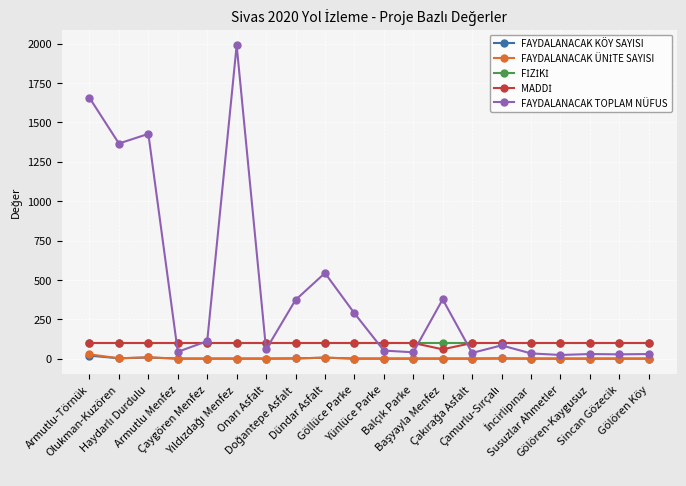

Which series has the largest total across all categories?

FAYDALANACAK TOPLAM NÜFUS